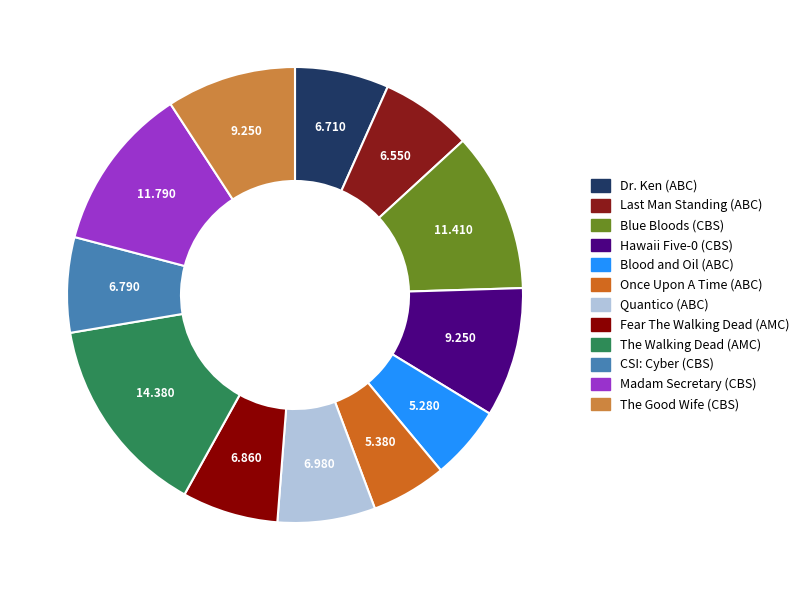

True or false: Once Upon A Time (ABC) accounts for 10% of the total.

False